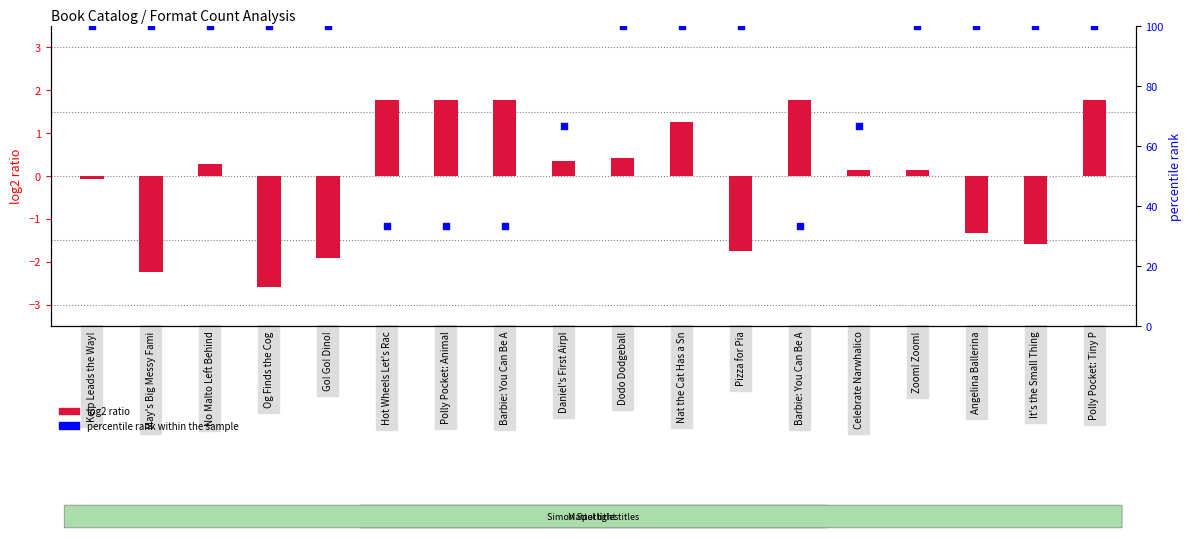

Which series has the largest total across all categories?

percentile rank within the sample